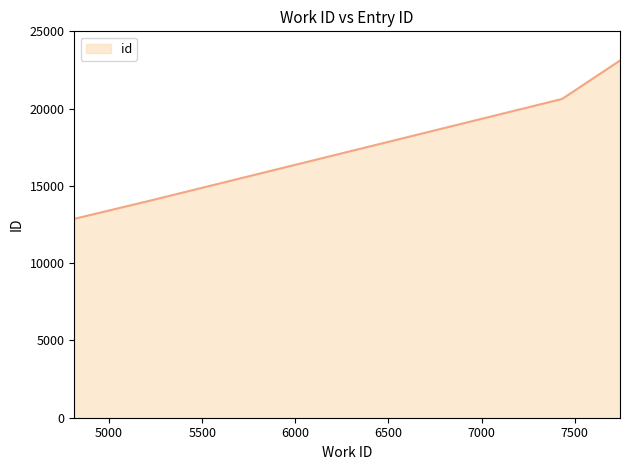

What is the smallest value displayed?

12868